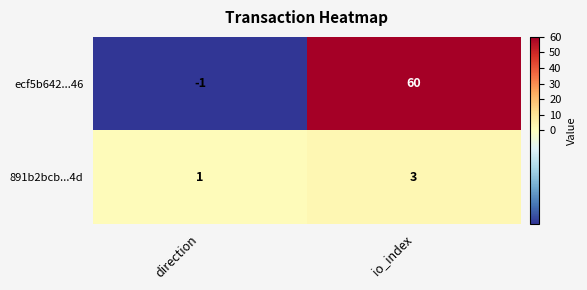

How many negative values does the ecf5b642...46 series have?

1